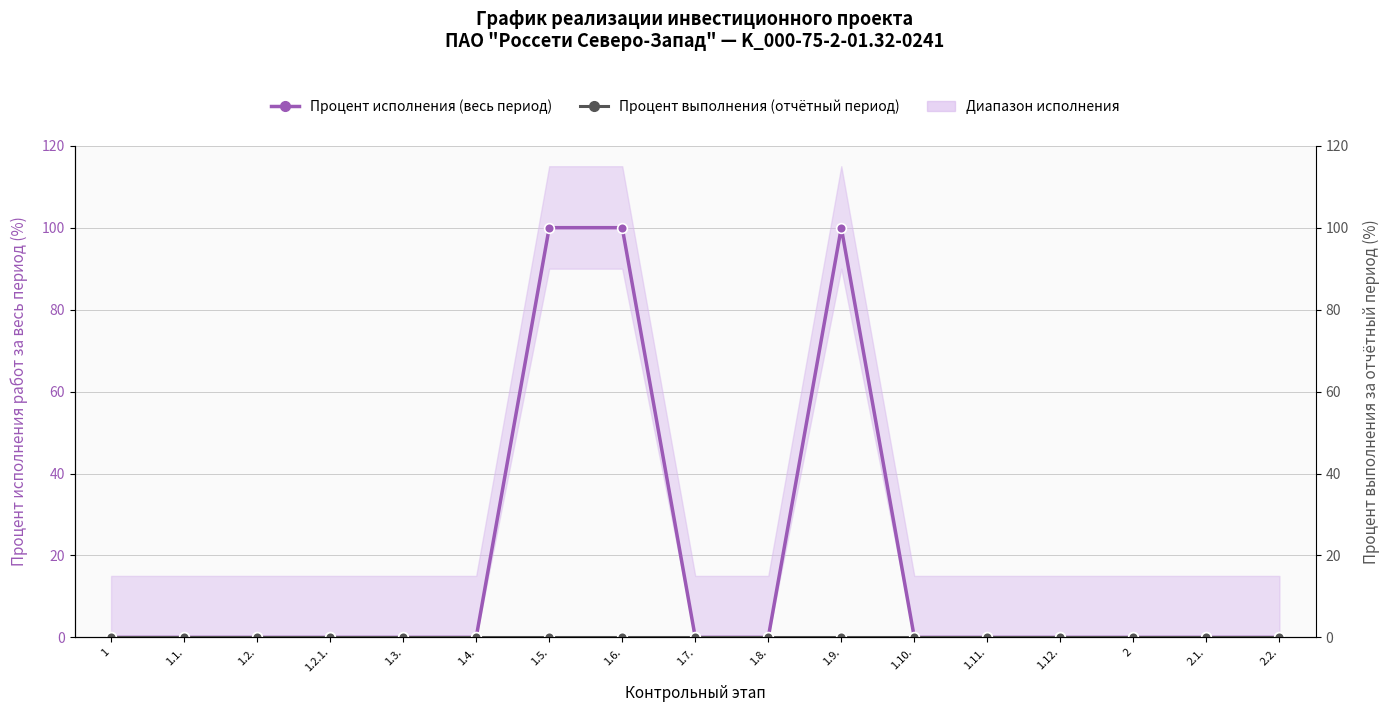

Which series has the widest spread of values?

Процент исполнения работ (весь период)